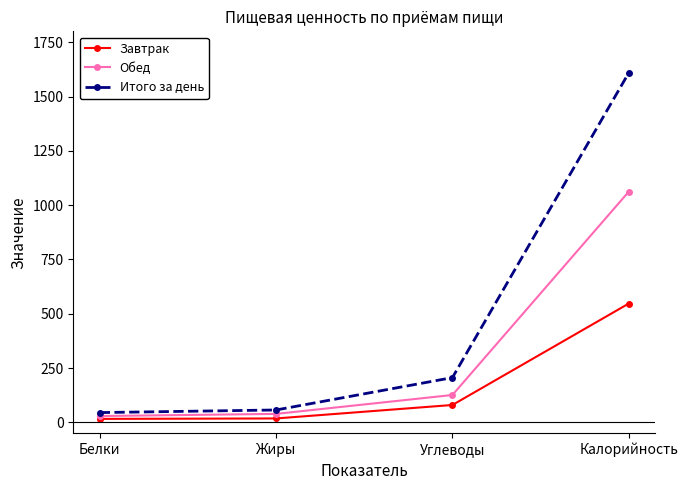

What are all the series names shown in the legend?

Завтрак, Обед, Итого за день